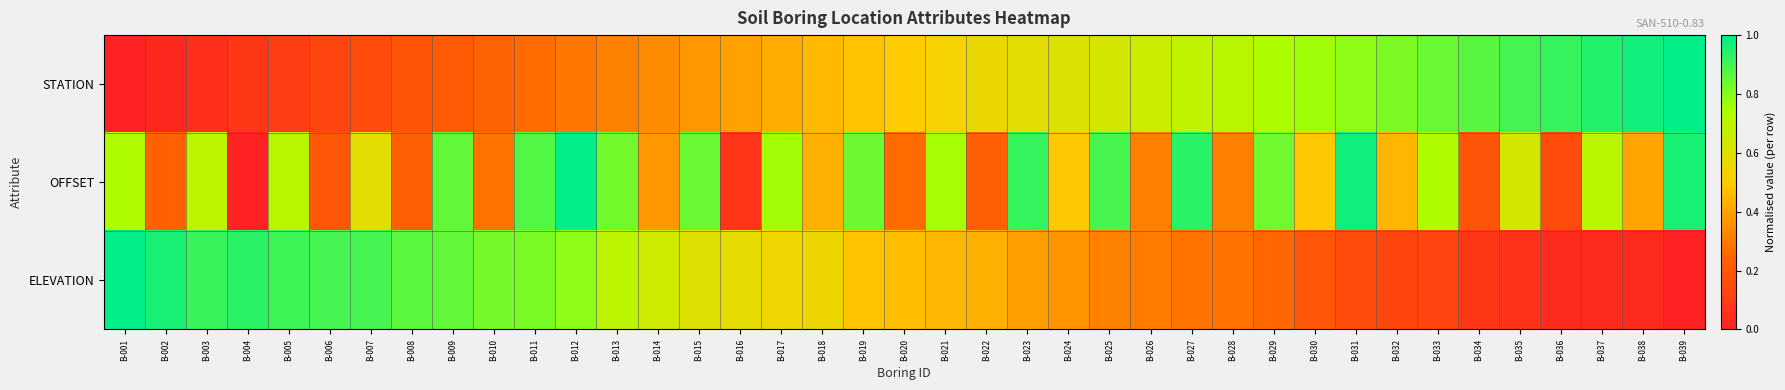

List the series in order of their peak value, lowest first.

STATION, OFFSET, ELEVATION